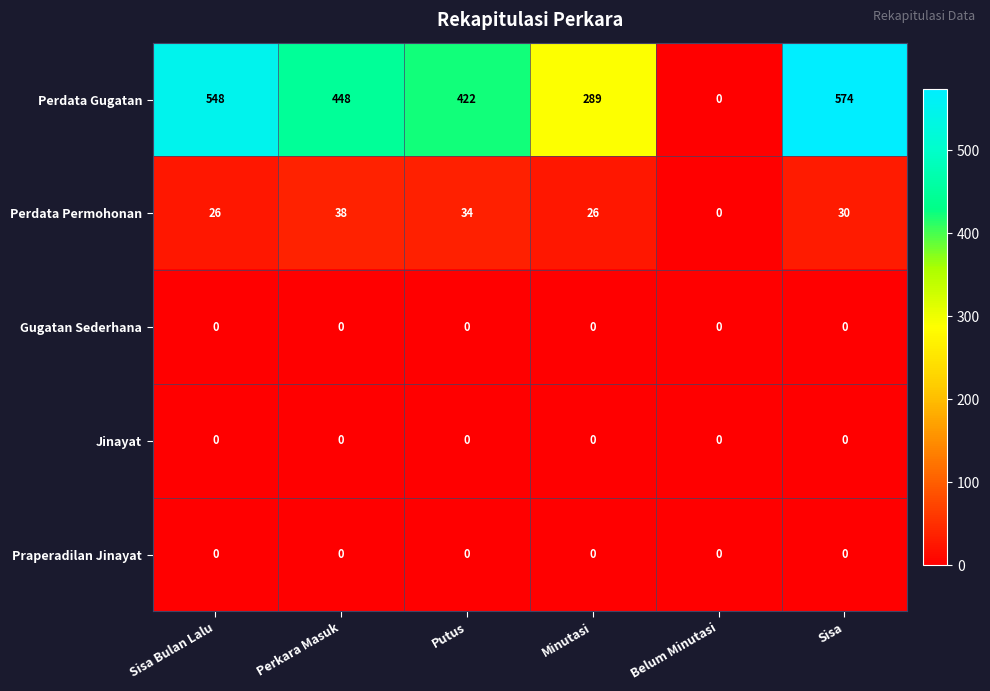

How many distinct data groups are displayed?

5